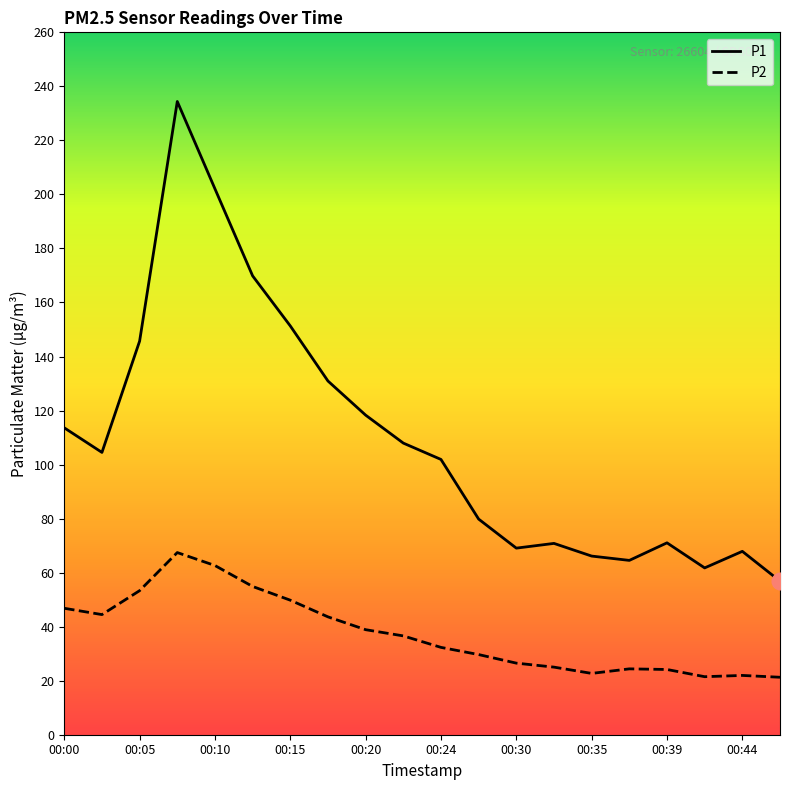

Which series has the widest spread of values?

P1